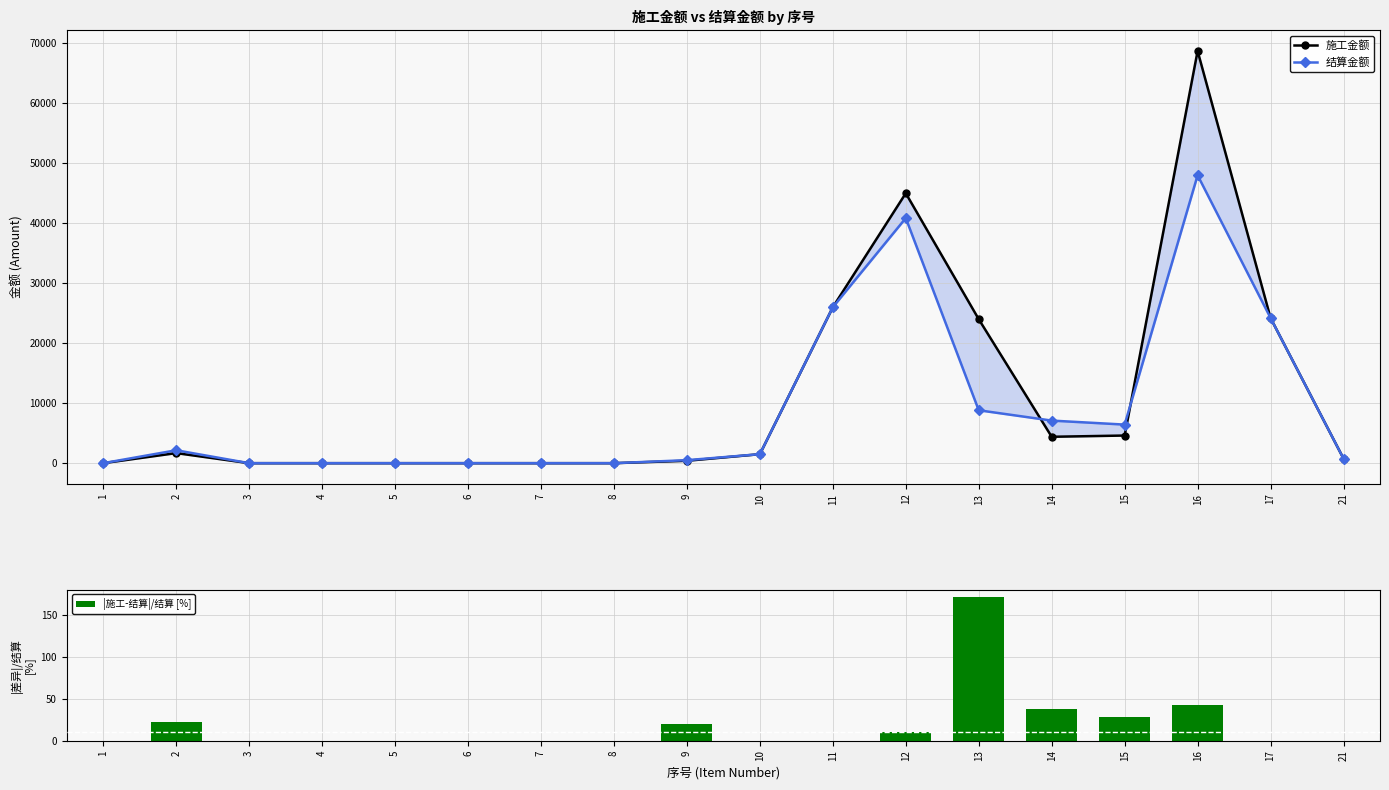

At which category does the chart reach its peak across all series?

16